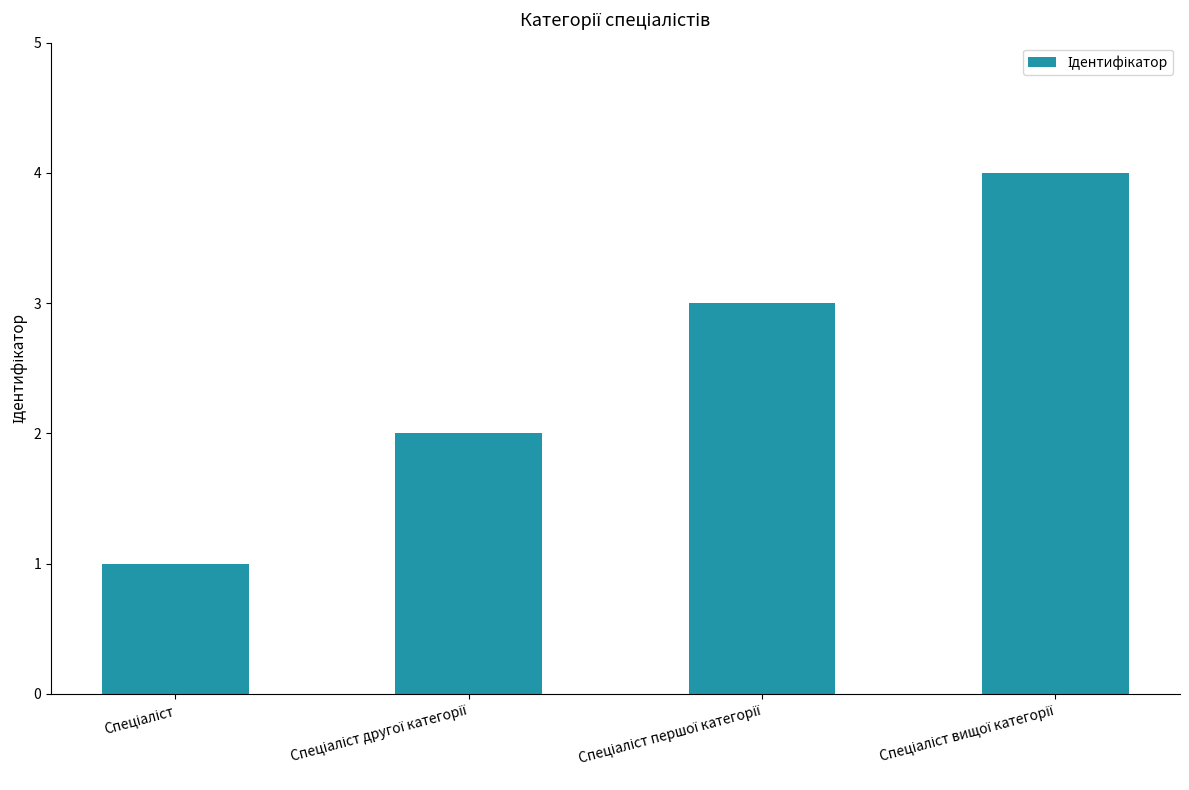

How many categories are shown in the chart?

4